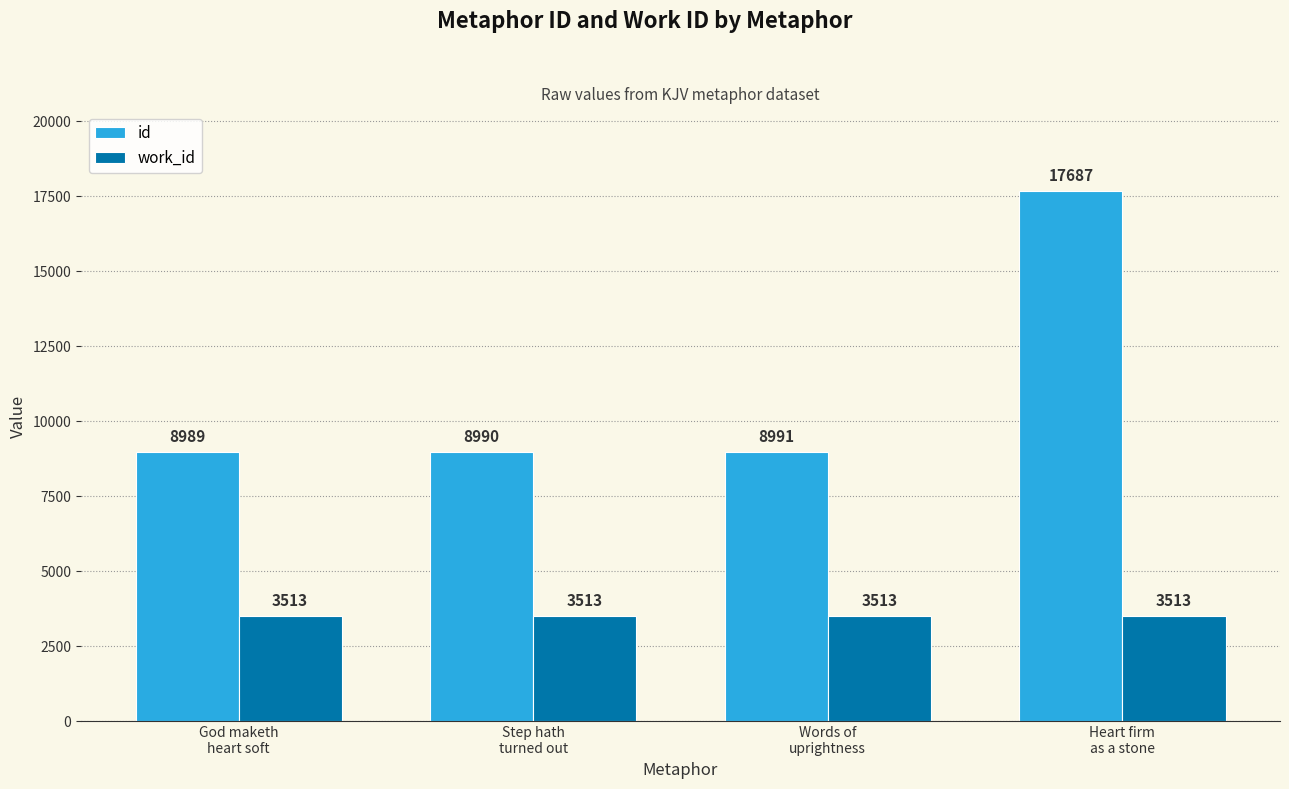

At which label does id reach its peak?

Heart firm
as a stone